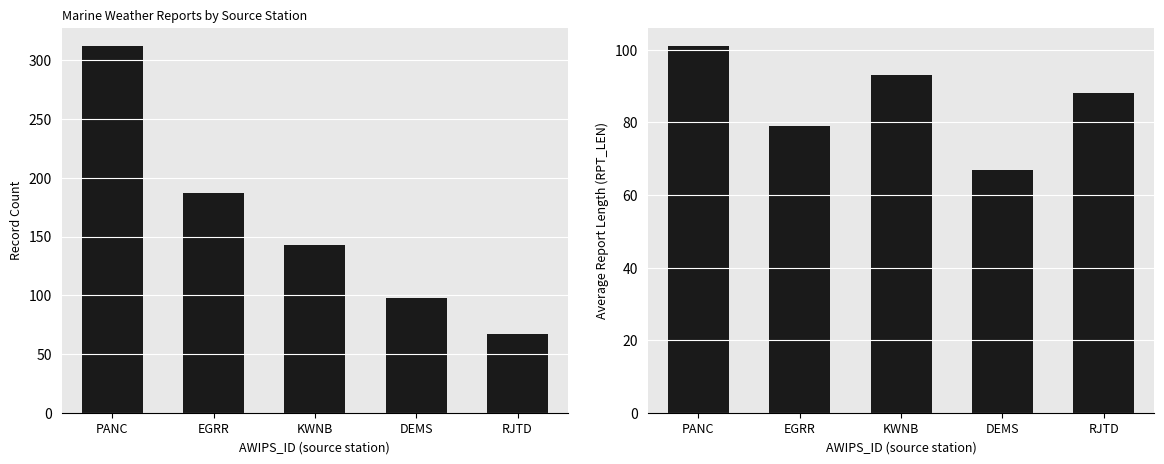

Reading left to right, extract all data points from this chart.

Record Count: PANC=312	EGRR=187	KWNB=143	DEMS=98	RJTD=67
Avg RPT_LEN: PANC=101	EGRR=79	KWNB=93	DEMS=67	RJTD=88